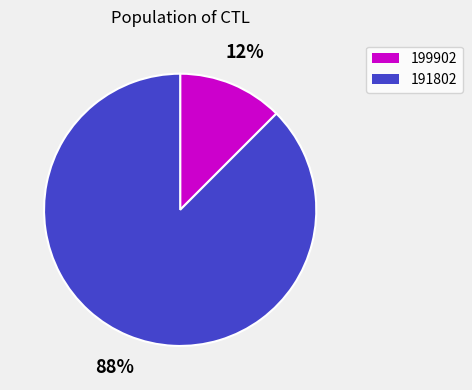

Is the sum of 191802 and 199902 greater than half?

Yes